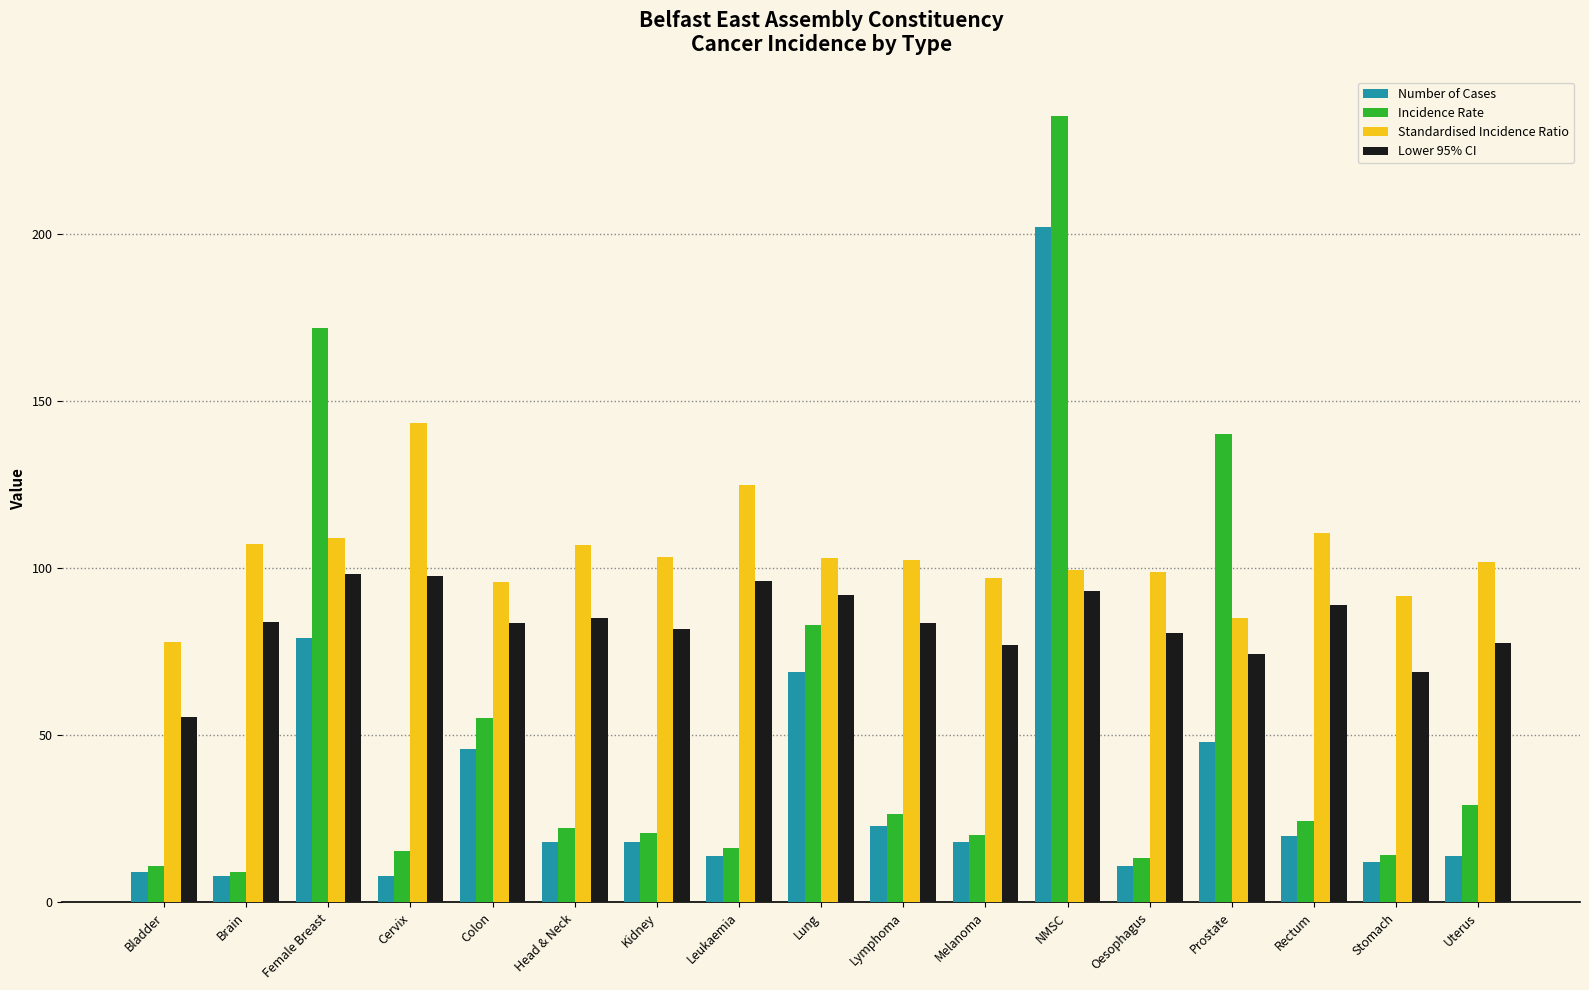

How many bars are there in each group?

4